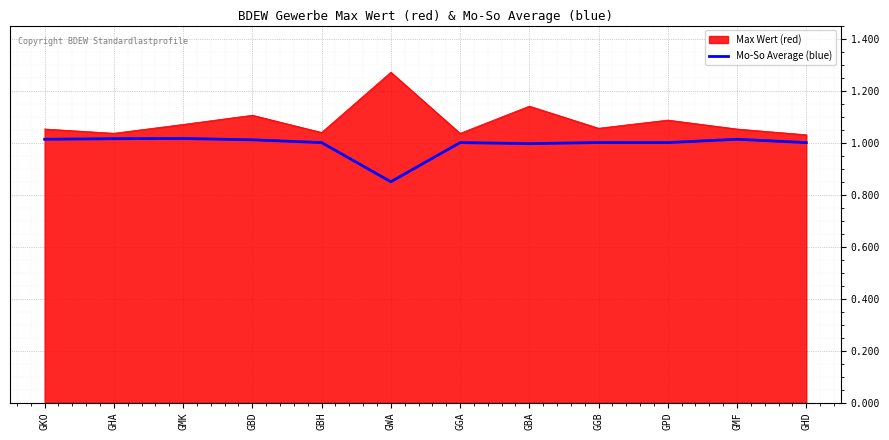

Is it true that Mo-So Average (blue) equals 0.7 at GPD?

False